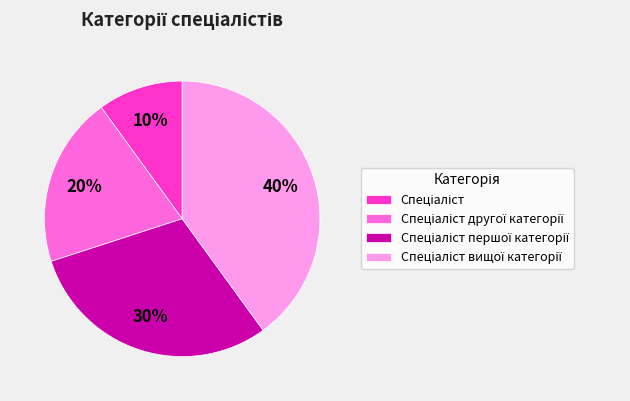

Is there a majority slice in this chart?

No